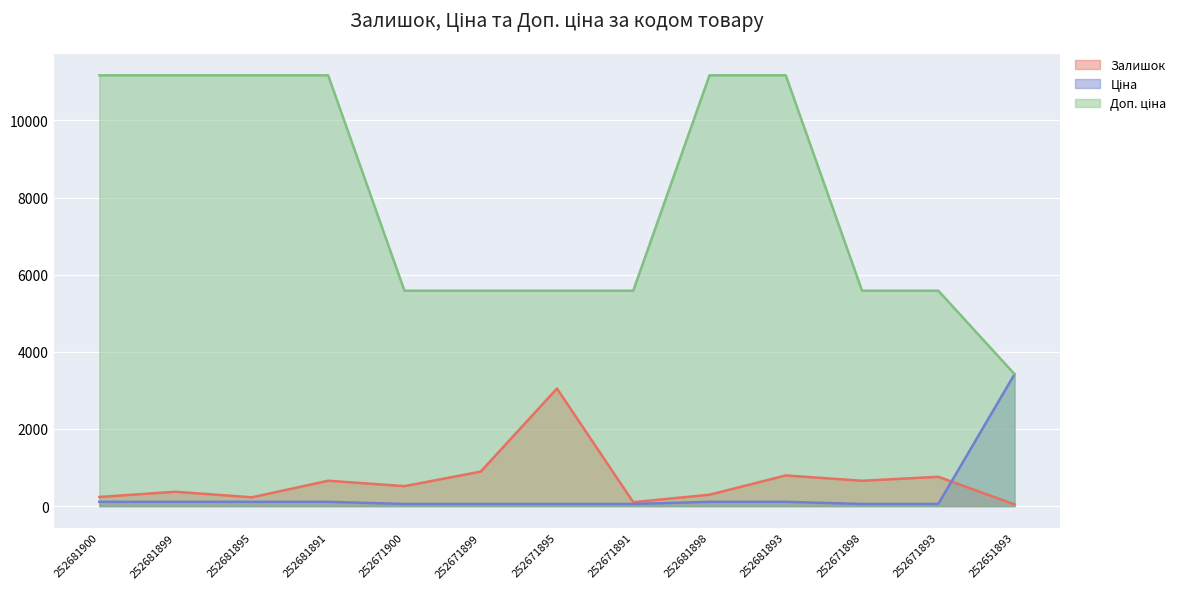

Rank the series by their maximum value, from lowest to highest.

Залишок, Ціна, Доп. ціна